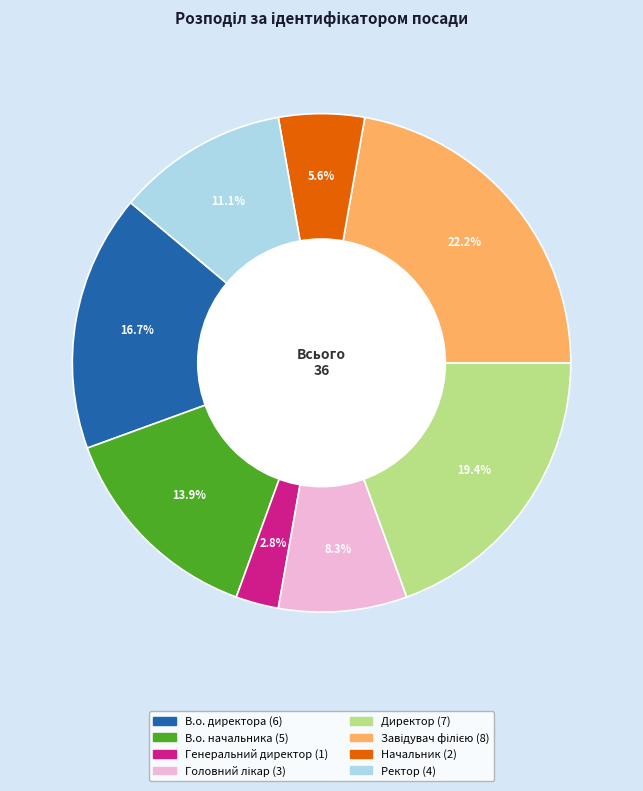

To the nearest percent, what percentage of the pie is В.о. начальника?

14%